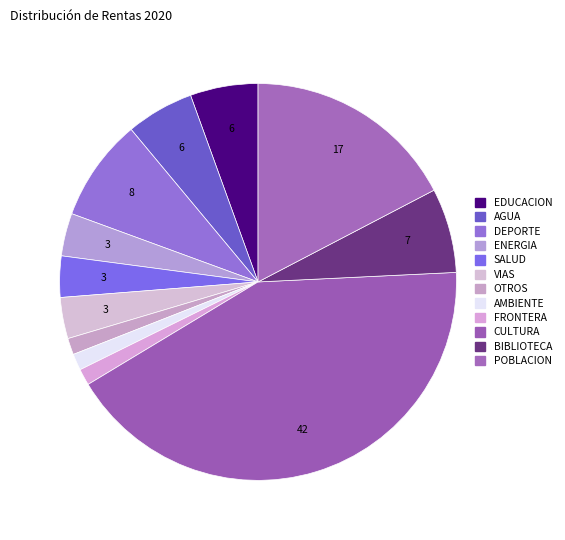

Count the number of slices in the pie.

12